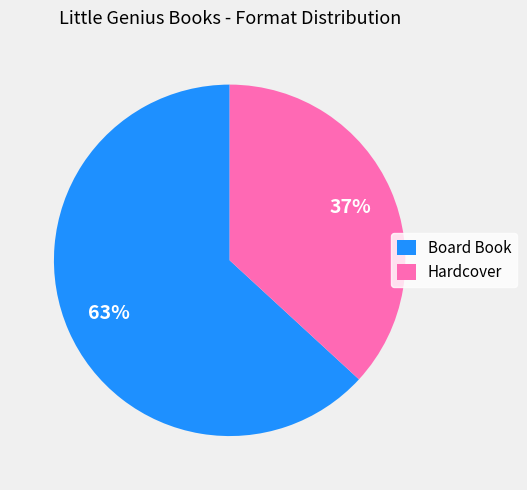

Which slice is the largest?

Board Book